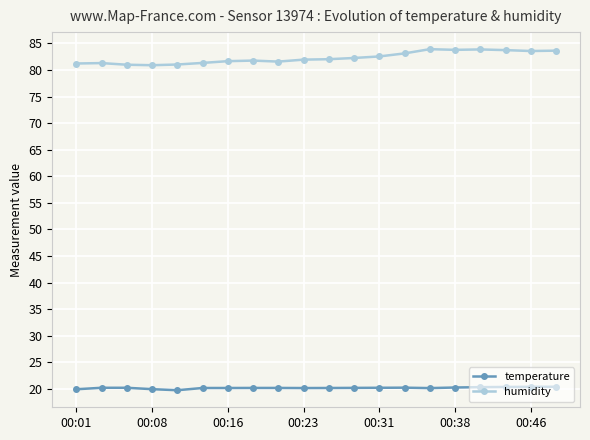

Which series has the largest total across all categories?

humidity